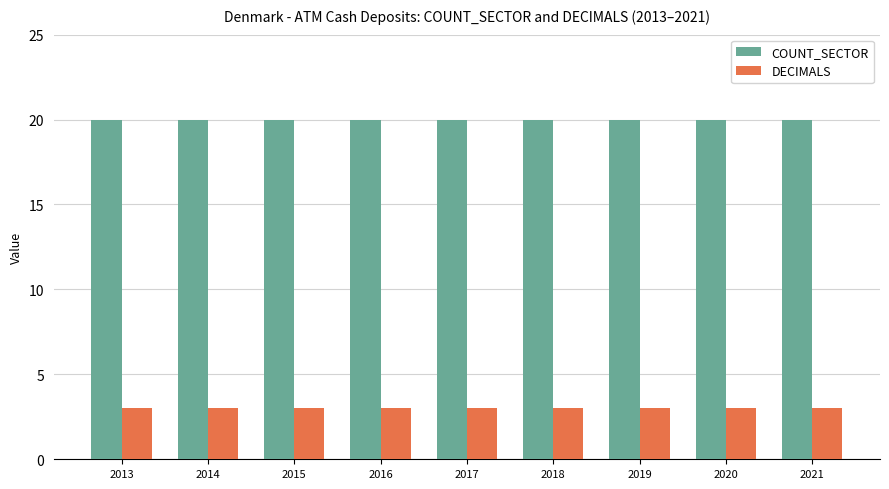

Reading right to left, list all the values displayed in this chart.

COUNT_SECTOR: 2021=20	2020=20	2019=20	2018=20	2017=20	2016=20	2015=20	2014=20	2013=20
DECIMALS: 2021=3	2020=3	2019=3	2018=3	2017=3	2016=3	2015=3	2014=3	2013=3